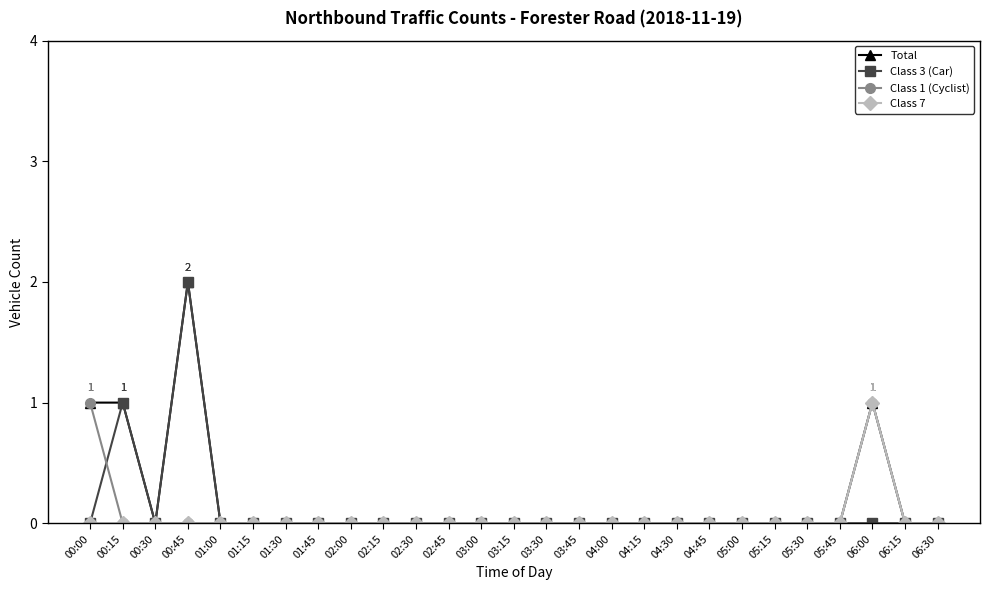

True or false: Total has a value of -1 at 02:15.

False